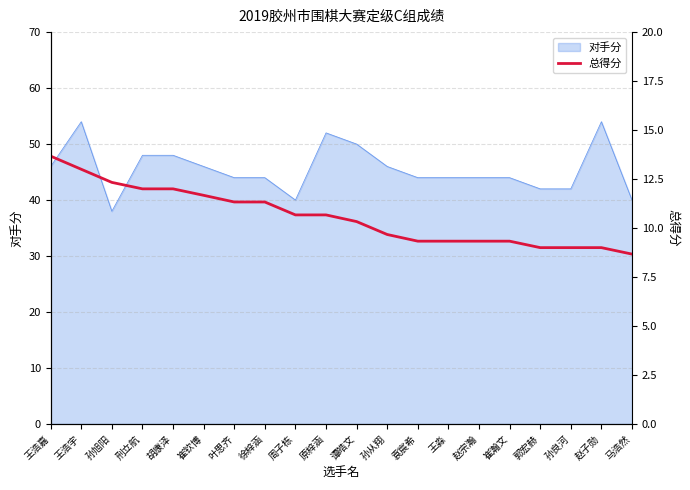

Reading left to right, list all the values displayed in this chart.

王浩嘉=13.7	王浩宇=13.0	孙旭阳=12.3	刑立航=12.0	胡康泽=12.0	崔钦博=11.7	叶思齐=11.3	徐梓涵=11.3	周子栋=10.7	原梓涵=10.7	谭皓文=10.3	孙从翔=9.7	袁宸希=9.3	王淼=9.3	赵宗瀚=9.3	崔瀚文=9.3	郭宏赫=9.0	孙良河=9.0	赵子勋=9.0	马浩然=8.7